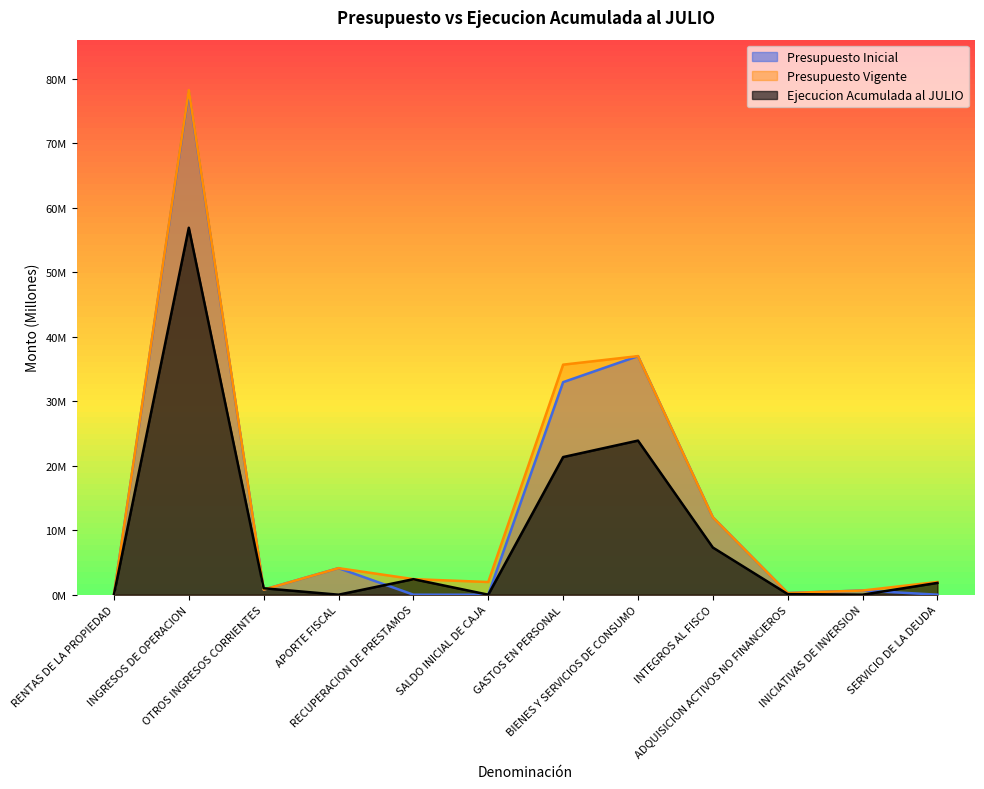

Reading left to right, what are all the values shown in this chart?

Presupuesto Inicial: RENTAS DE LA PROPIEDAD=0.0	INGRESOS DE OPERACION=77.9	OTROS INGRESOS CORRIENTES=0.8	APORTE FISCAL=4.1	RECUPERACION DE PRESTAMOS=0.0	SALDO INICIAL DE CAJA=0.0	GASTOS EN PERSONAL=32.9	BIENES Y SERVICIOS DE CONSUMO=37.0	INTEGROS AL FISCO=12.0	ADQUISICION ACTIVOS NO FINANCIEROS=0.3	INICIATIVAS DE INVERSION=0.6	SERVICIO DE LA DEUDA=0.0
Presupuesto Vigente: RENTAS DE LA PROPIEDAD=0.0	INGRESOS DE OPERACION=78.2	OTROS INGRESOS CORRIENTES=0.8	APORTE FISCAL=4.1	RECUPERACION DE PRESTAMOS=2.4	SALDO INICIAL DE CAJA=2.0	GASTOS EN PERSONAL=35.7	BIENES Y SERVICIOS DE CONSUMO=37.0	INTEGROS AL FISCO=12.0	ADQUISICION ACTIVOS NO FINANCIEROS=0.3	INICIATIVAS DE INVERSION=0.6	SERVICIO DE LA DEUDA=2.0
Ejecucion Acumulada al JULIO: RENTAS DE LA PROPIEDAD=0.0	INGRESOS DE OPERACION=56.9	OTROS INGRESOS CORRIENTES=1.0	APORTE FISCAL=0.0	RECUPERACION DE PRESTAMOS=2.4	SALDO INICIAL DE CAJA=0.0	GASTOS EN PERSONAL=21.3	BIENES Y SERVICIOS DE CONSUMO=23.9	INTEGROS AL FISCO=7.3	ADQUISICION ACTIVOS NO FINANCIEROS=0.1	INICIATIVAS DE INVERSION=0.0	SERVICIO DE LA DEUDA=1.8